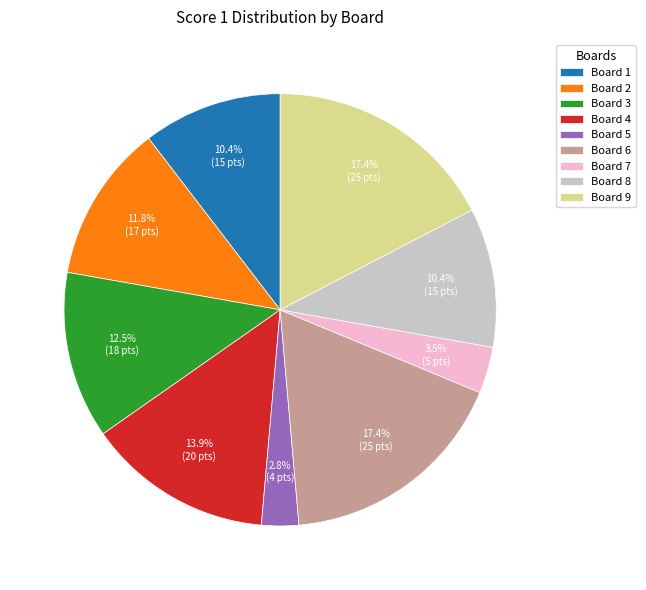

Does Board 8 account for over 50% of the chart?

No